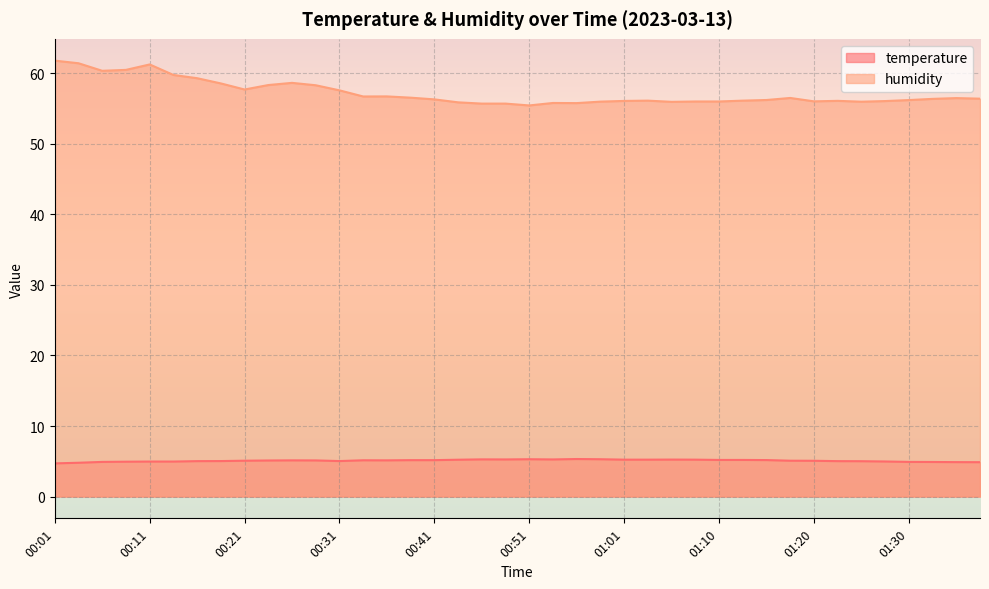

True or false: temperature and humidity cross at least once.

False